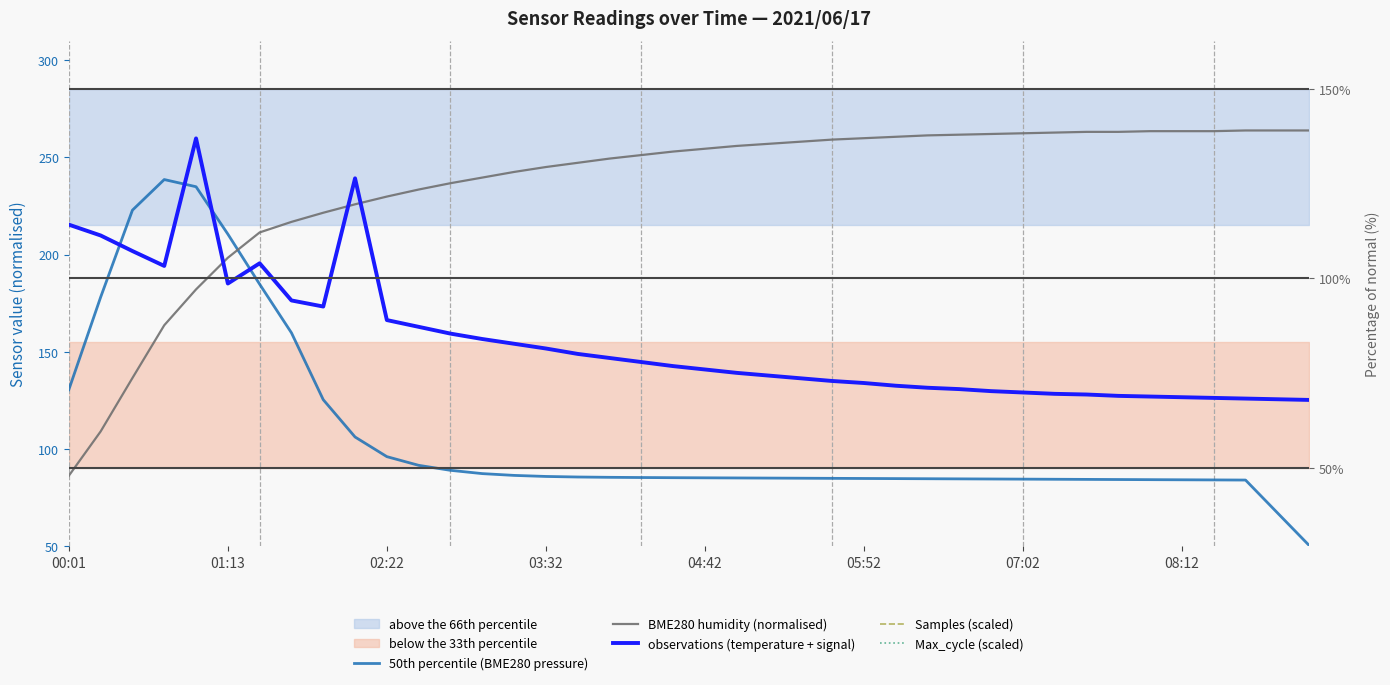

True or false: Max_cycle (scaled) has a value of 0.2 at 13.

False